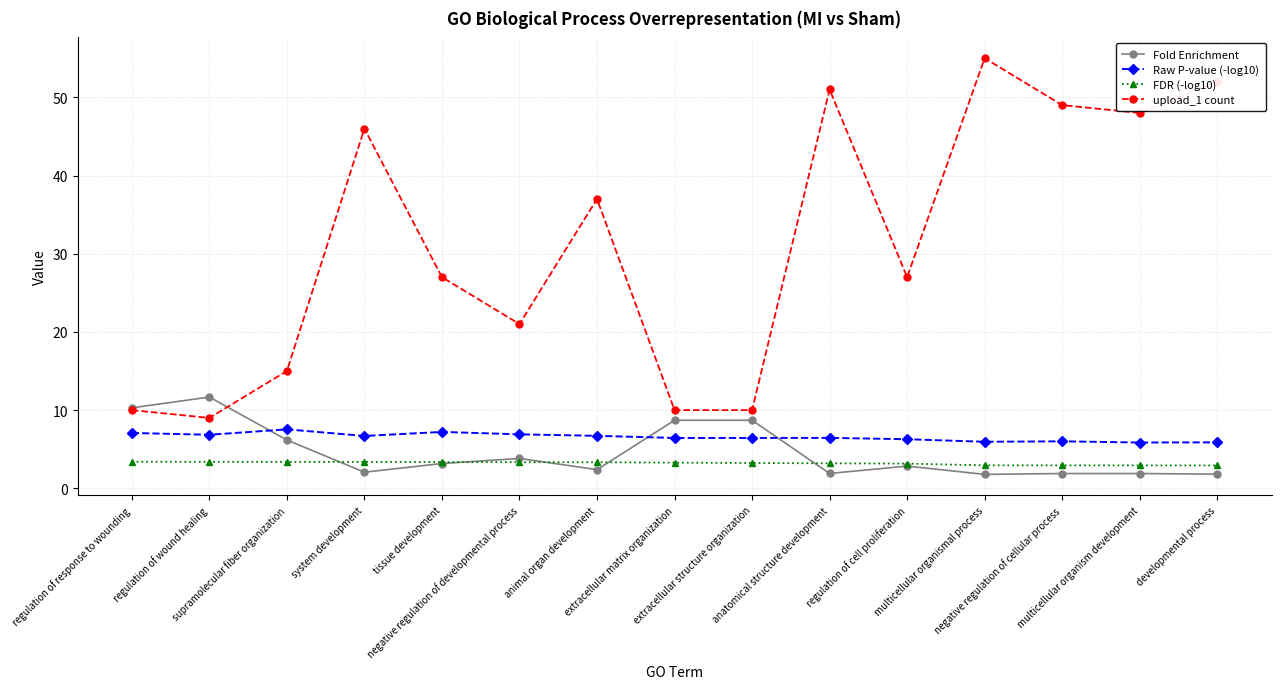

What is the label of the 6th point from the right?

anatomical structure development